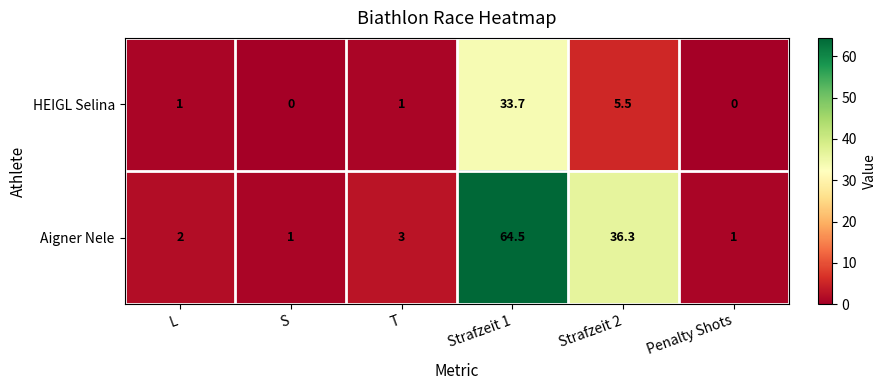

The Aigner Nele series shows 36.3 at Strafzeit 2. True or false?

True